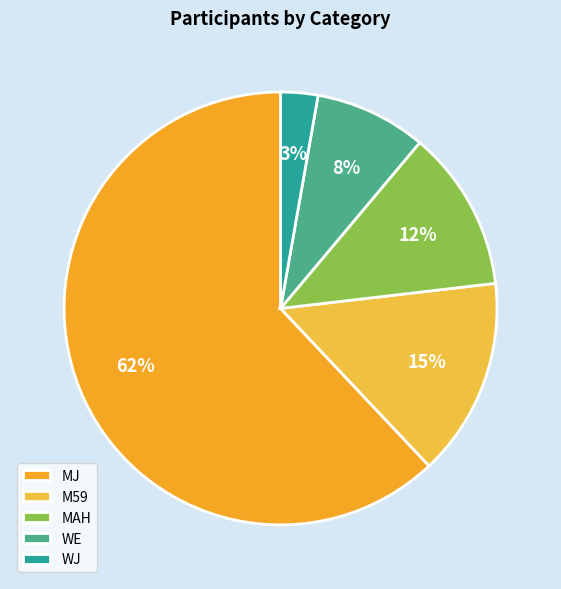

What percentage is NOT represented by MJ?

38.0%